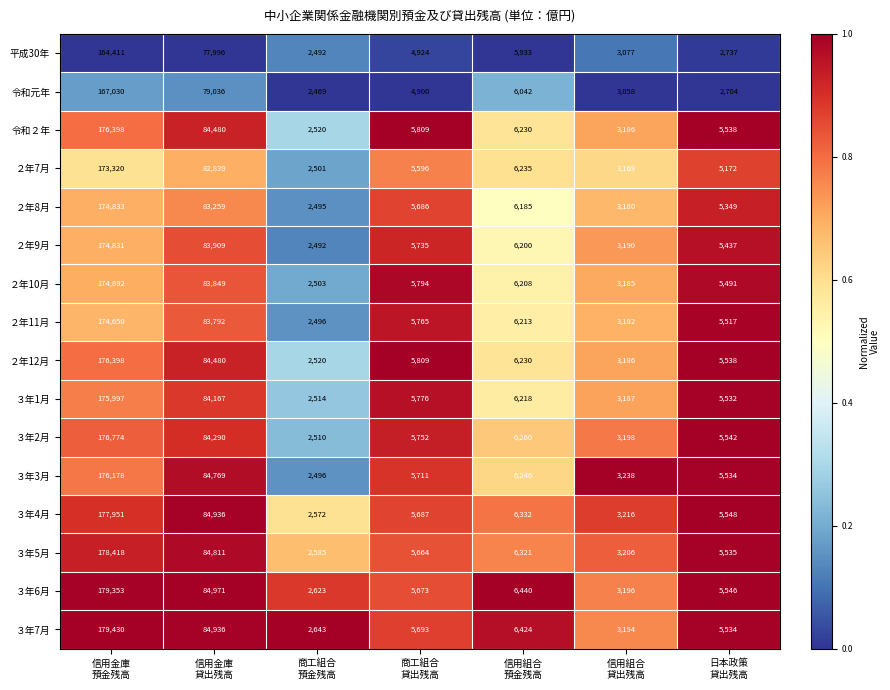

Which series has the largest range (max minus min)?

３年7月